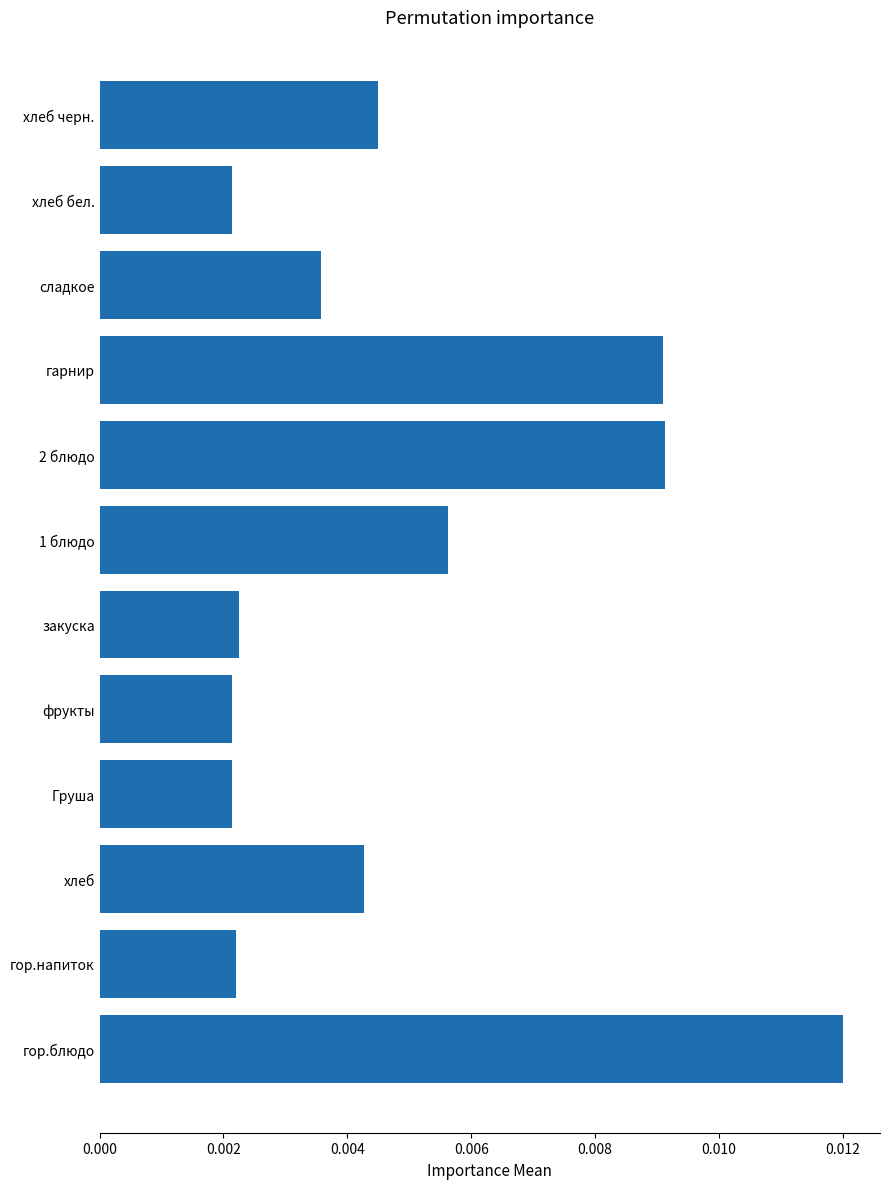

Are the bars horizontal?

Yes